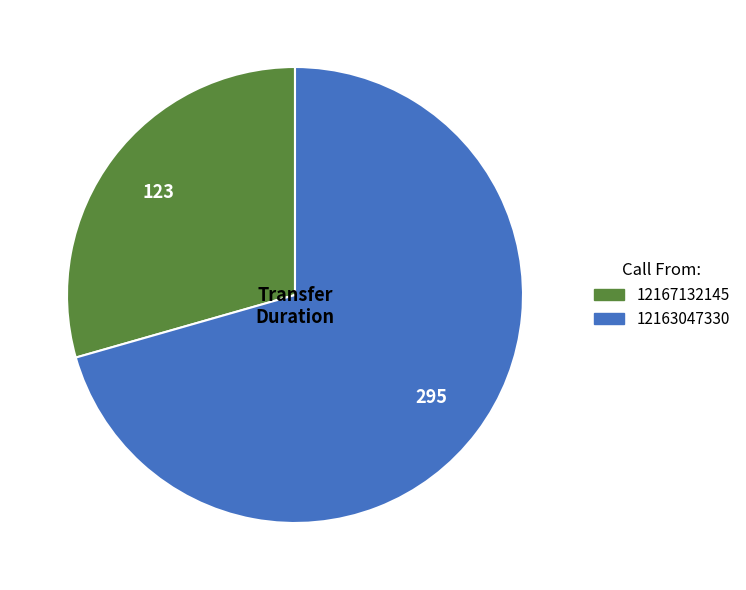

Which slice represents more than half of the pie?

12163047330